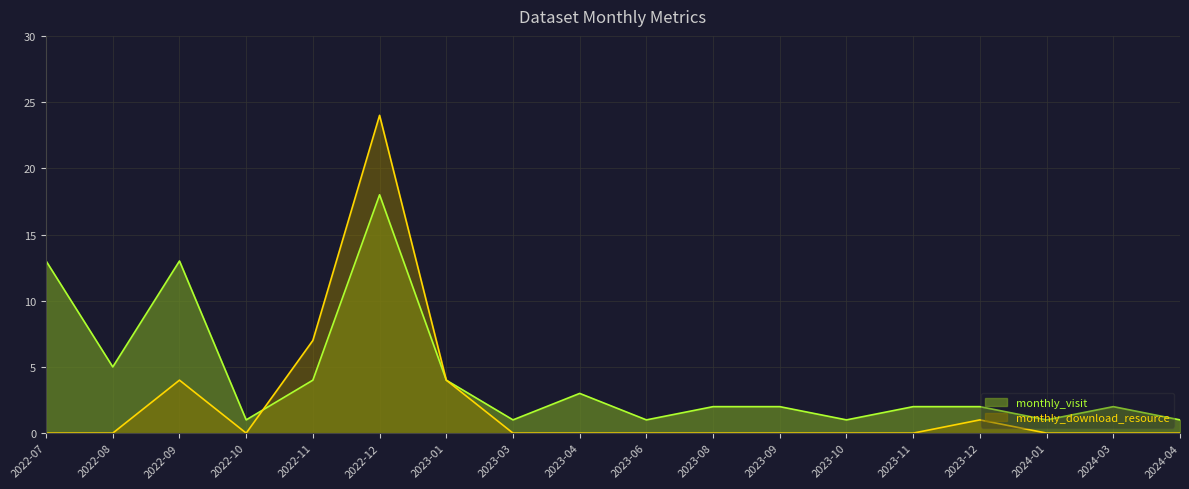

How many values in the monthly_visit series exceed 2?

7